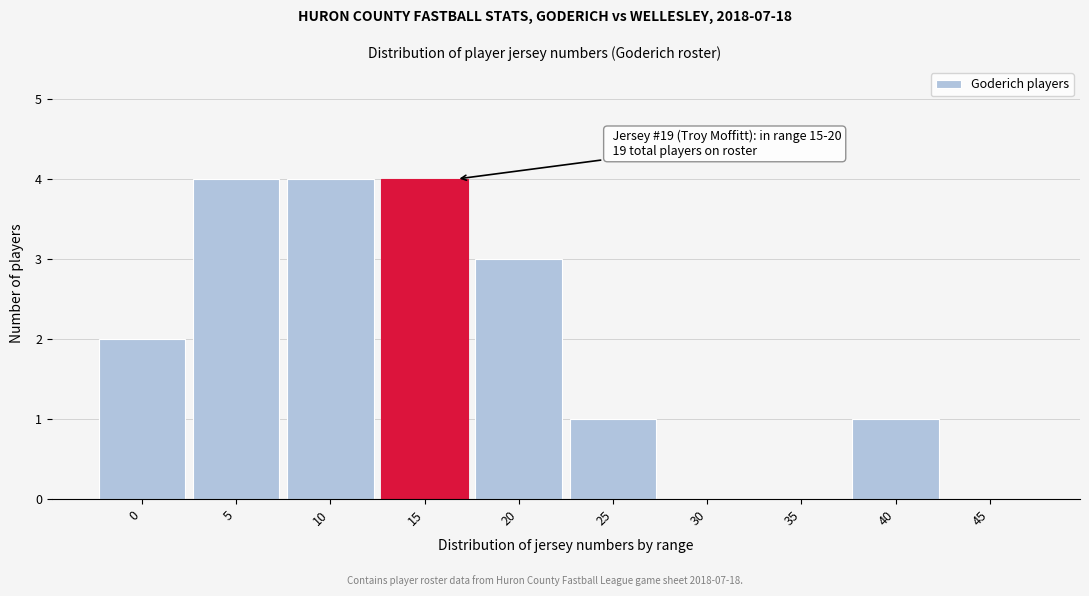

Reading right to left, what are all the values shown in this chart?

45=0	40=1	35=0	30=0	25=1	20=3	15=4	10=4	5=4	0=2